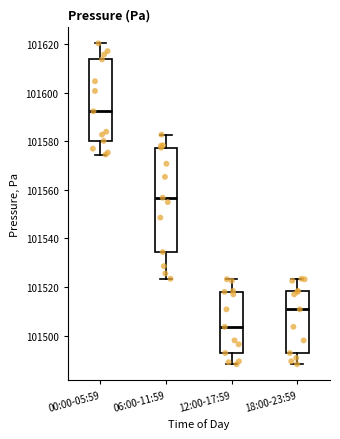

Reading left to right, transcribe this box plot: for each box, give where its median line is, the range the box spans, and where its two whiskers end, as read against the y-axis. The values are not printed on the chart, so give them approximately, as read against the axis.

00:00-05:59: median 101592, box 101580 to 101614, whiskers 101574 to 101620
06:00-11:59: median 101556, box 101534 to 101578, whiskers 101524 to 101582
12:00-17:59: median 101504, box 101492 to 101518, whiskers 101488 to 101524
18:00-23:59: median 101510, box 101492 to 101518, whiskers 101488 to 101524